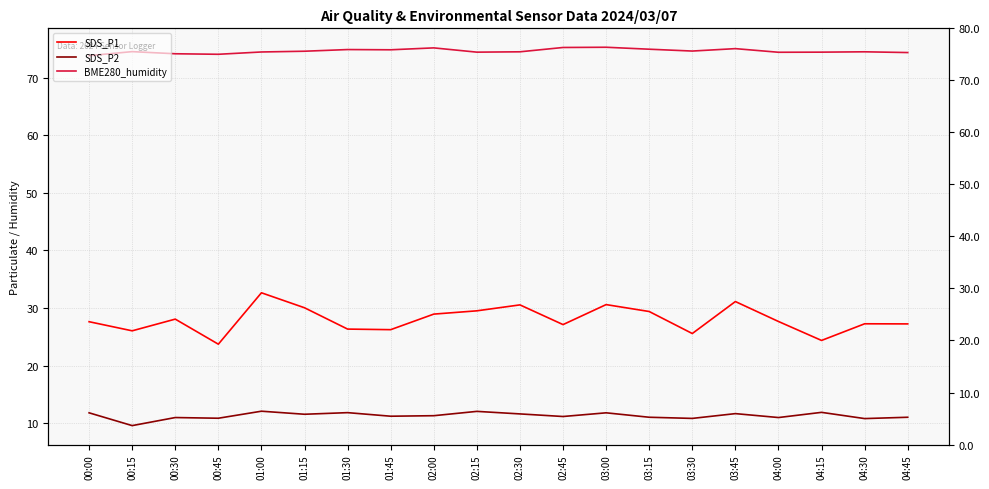

What is the approximate value of BME280_humidity at 01:30?

74.9